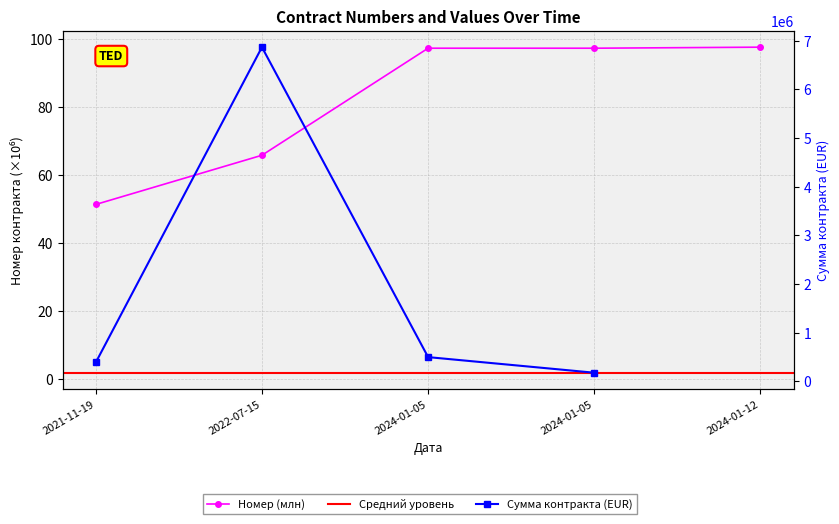

True or false: the data has more than 1 interior local peaks.

False